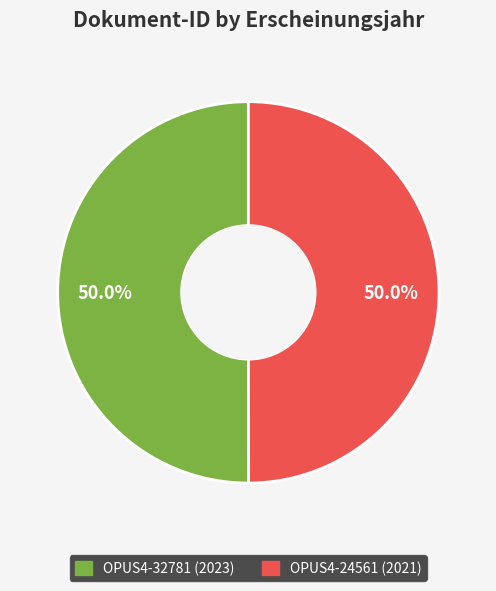

How much of the chart is everything except OPUS4-32781?

50.0%